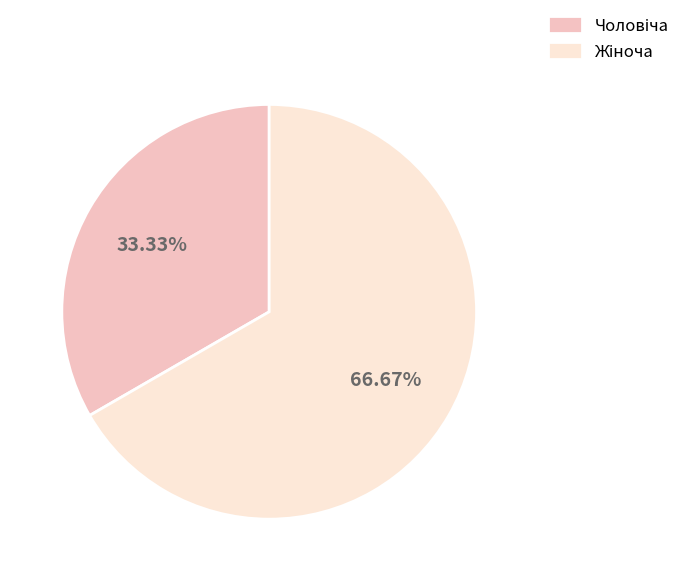

Does any single category account for the majority?

Yes